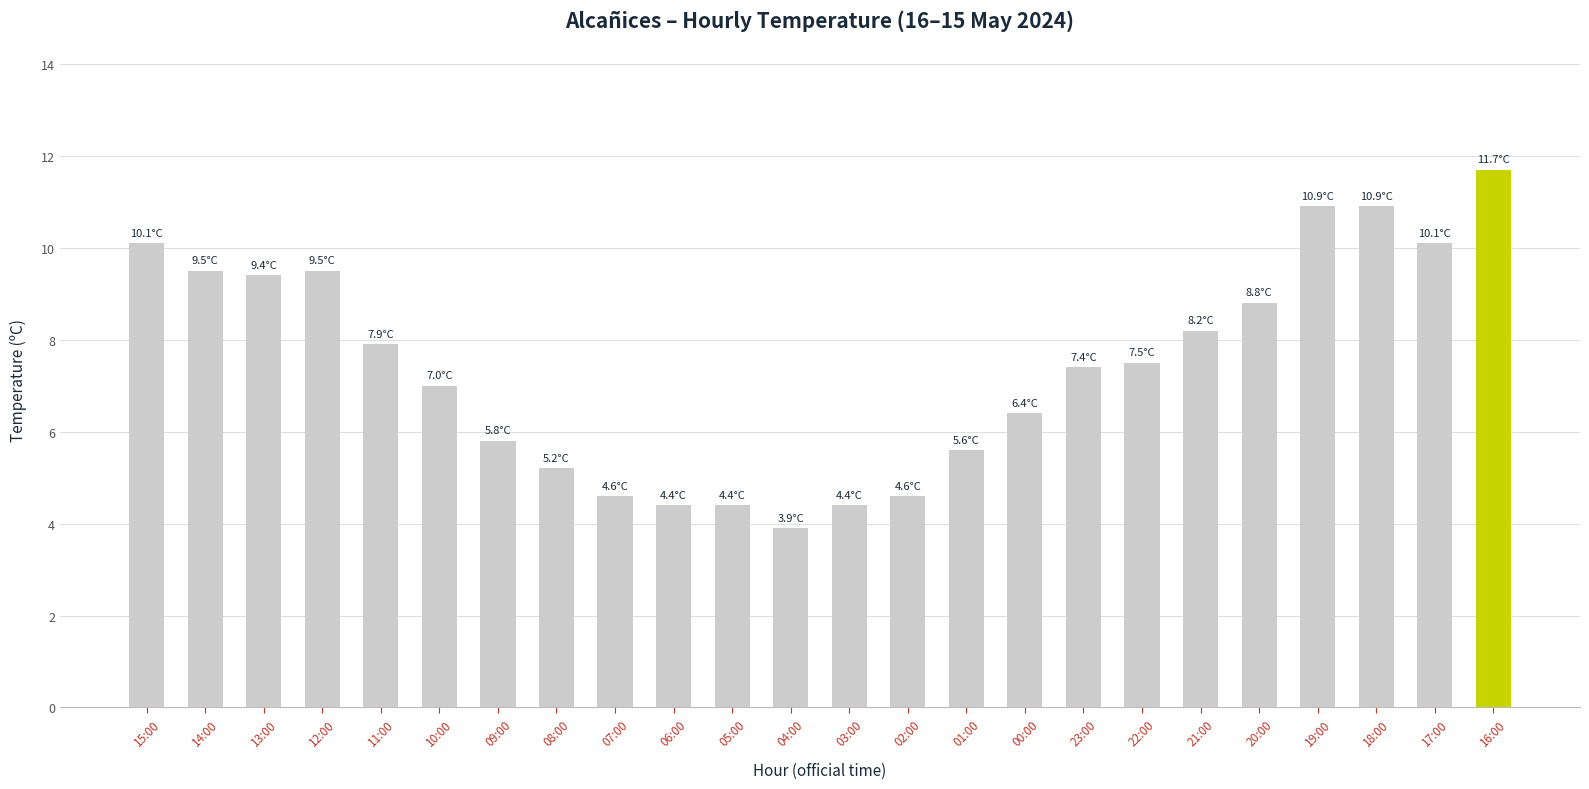

What is the ratio of the value at 02:00 to the value at 16:00?

0.4